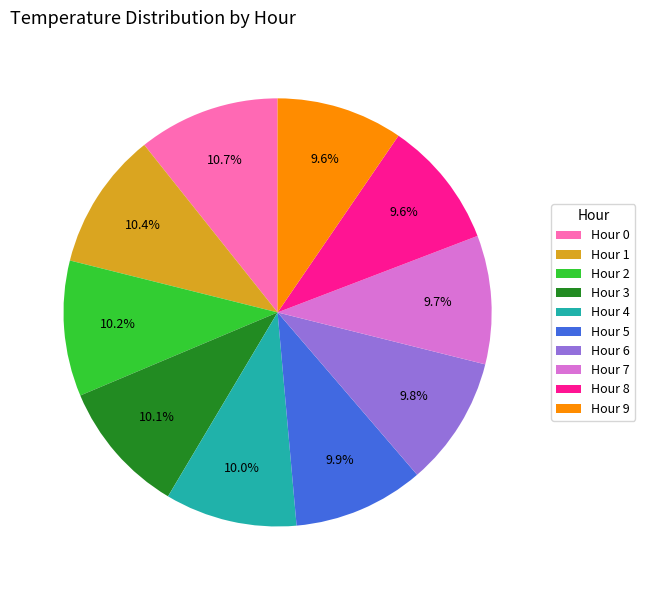

To the nearest percent, what percentage of the pie is Hour 0?

11%